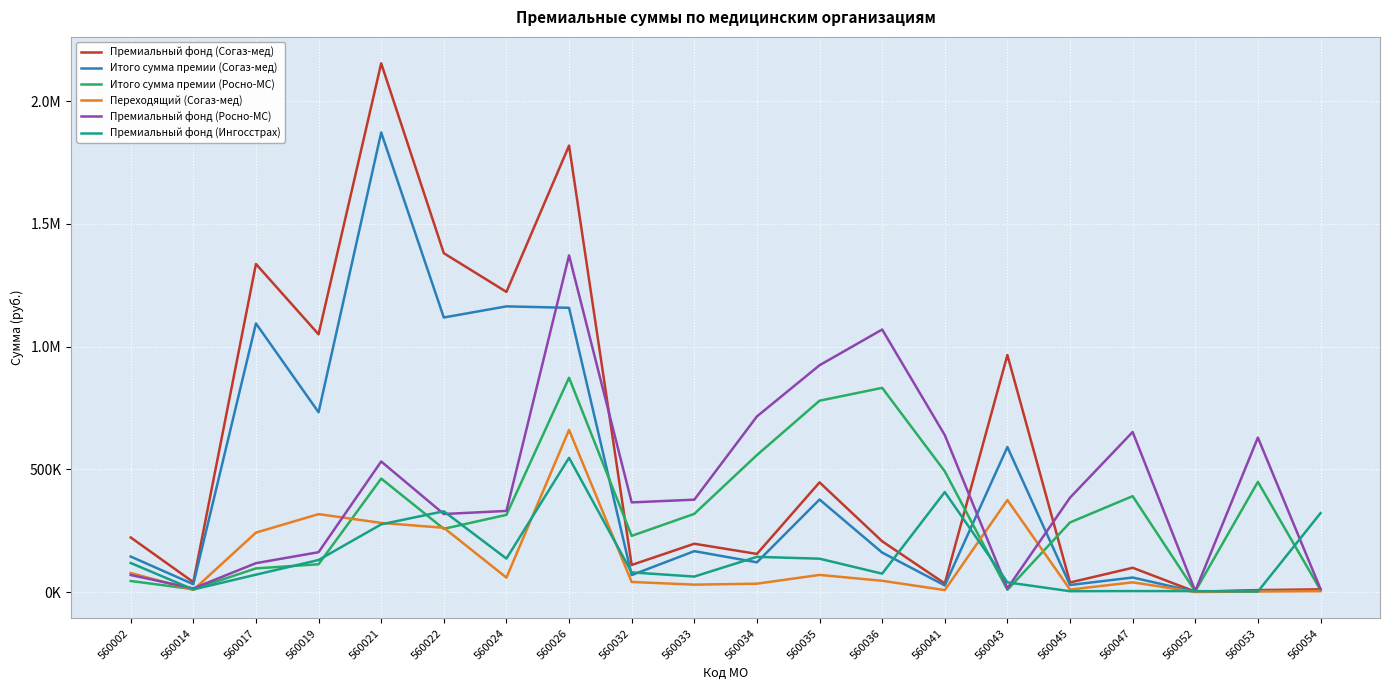

What are all the series names shown in the legend?

Премиальный фонд (Согаз-мед), Итого сумма премии (Согаз-мед), Итого сумма премии (Росно-МС), Переходящий (Согаз-мед), Премиальный фонд (Росно-МС), Премиальный фонд (Ингосстрах)